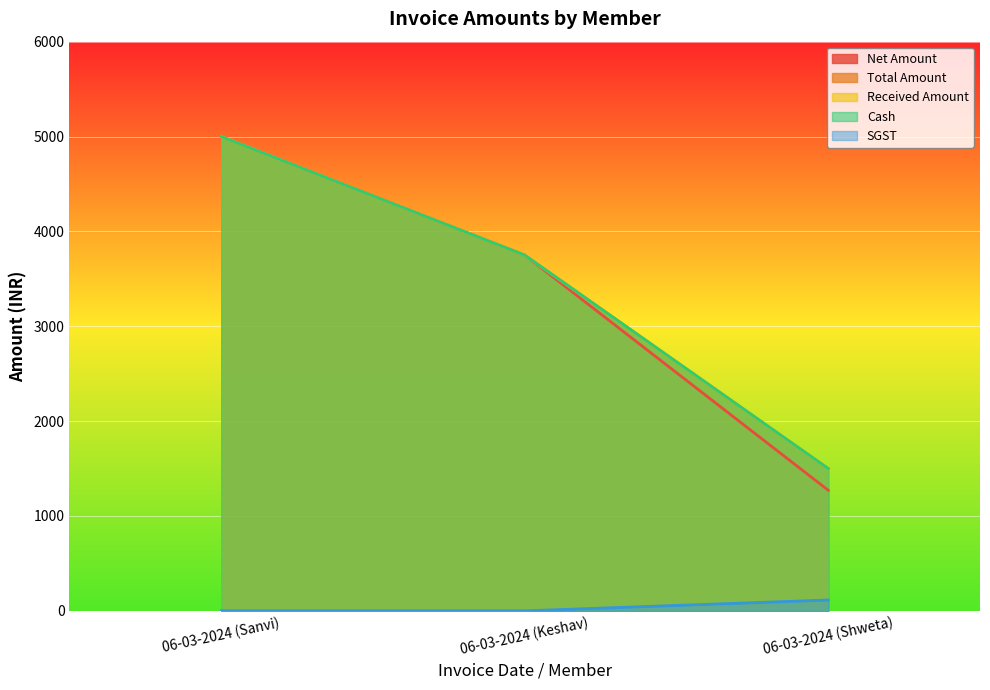

Reading left to right, transcribe all the data shown in this chart.

Net Amount: 5000.0	3750.0	1271.2
Total Amount: 5000.0	3750.0	1500.0
Received Amount: 5000.0	3750.0	1500.0
Cash: 5000.0	3750.0	1500.0
SGST: 0.0	0.0	114.4